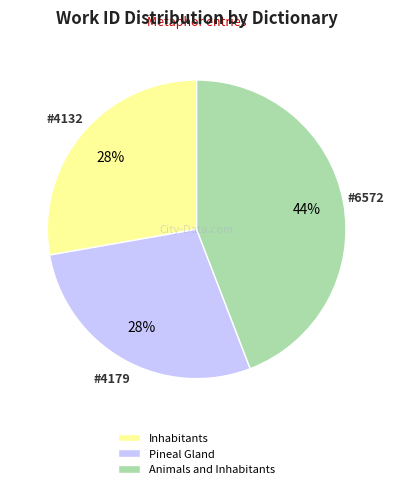

Is Animals and Inhabitants the majority of the pie?

No